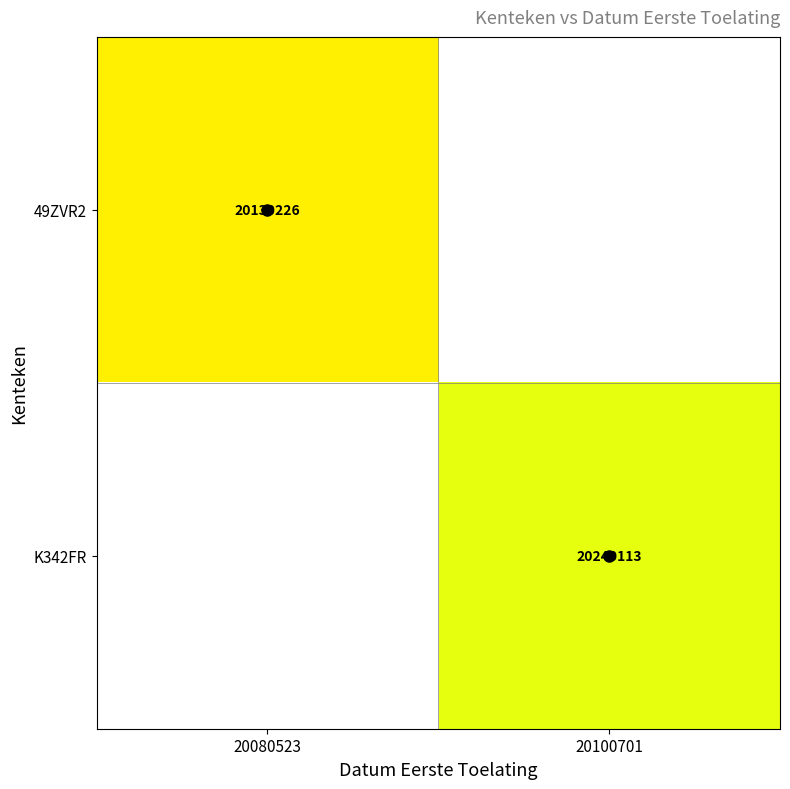

Between 20080523 and 20100701, which is larger?

20100701